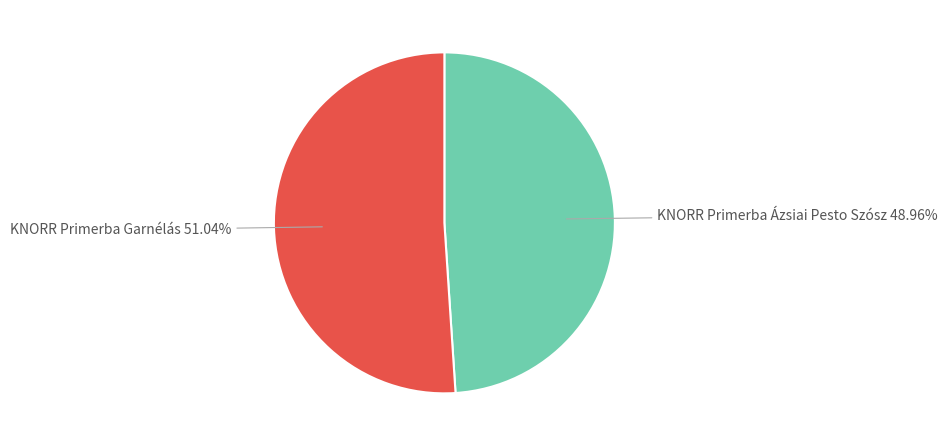

Is there any slice that represents more than half of the pie?

Yes